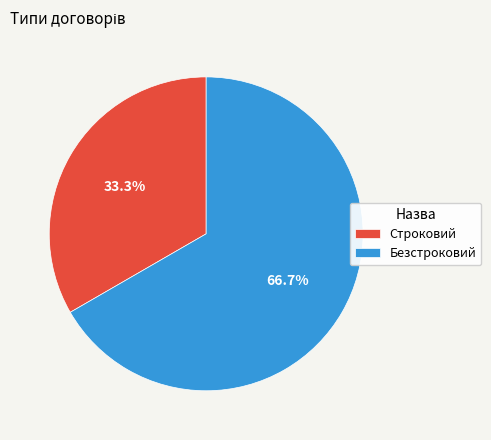

Is Строковий the majority of the pie?

No